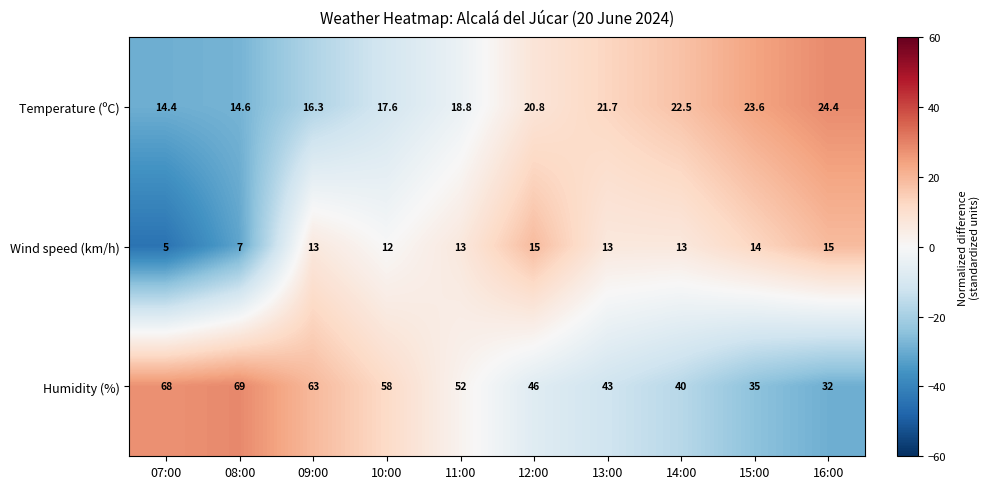

List the series in order of their overall mean, lowest first.

Wind speed (km/h), Temperature (ºC), Humidity (%)